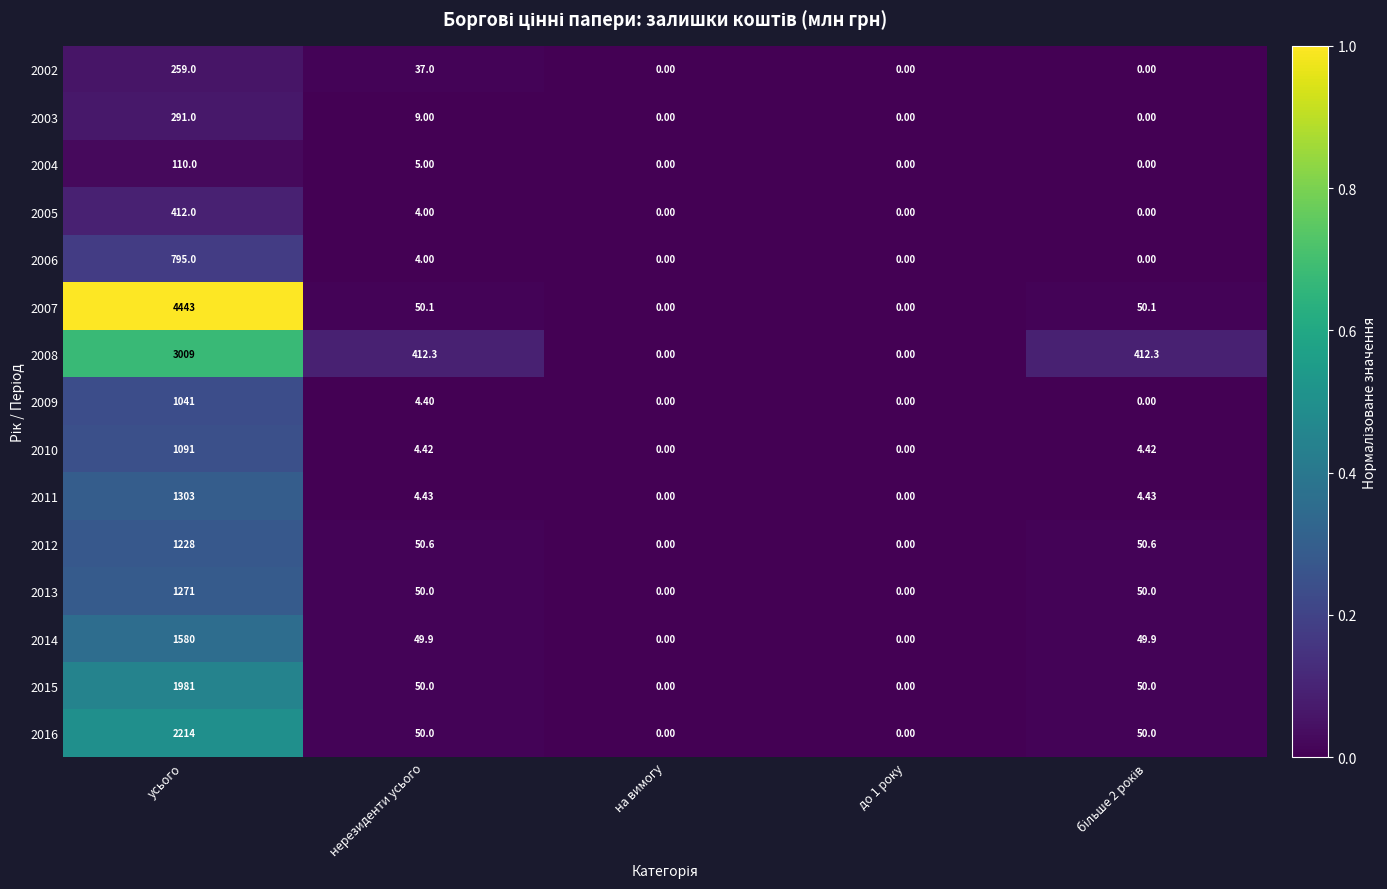

Is the value of 2014 at усього greater than the value of 2010 at нерезиденти усього?

Yes